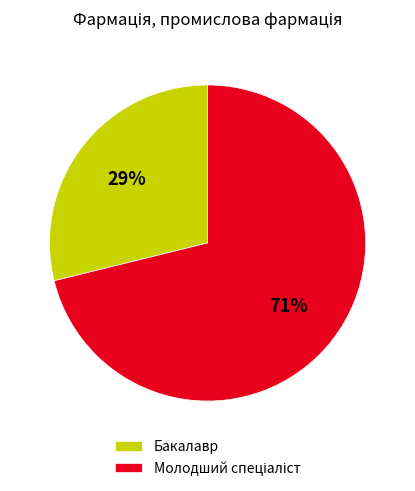

Is it true that Бакалавр is 29% of the pie?

True